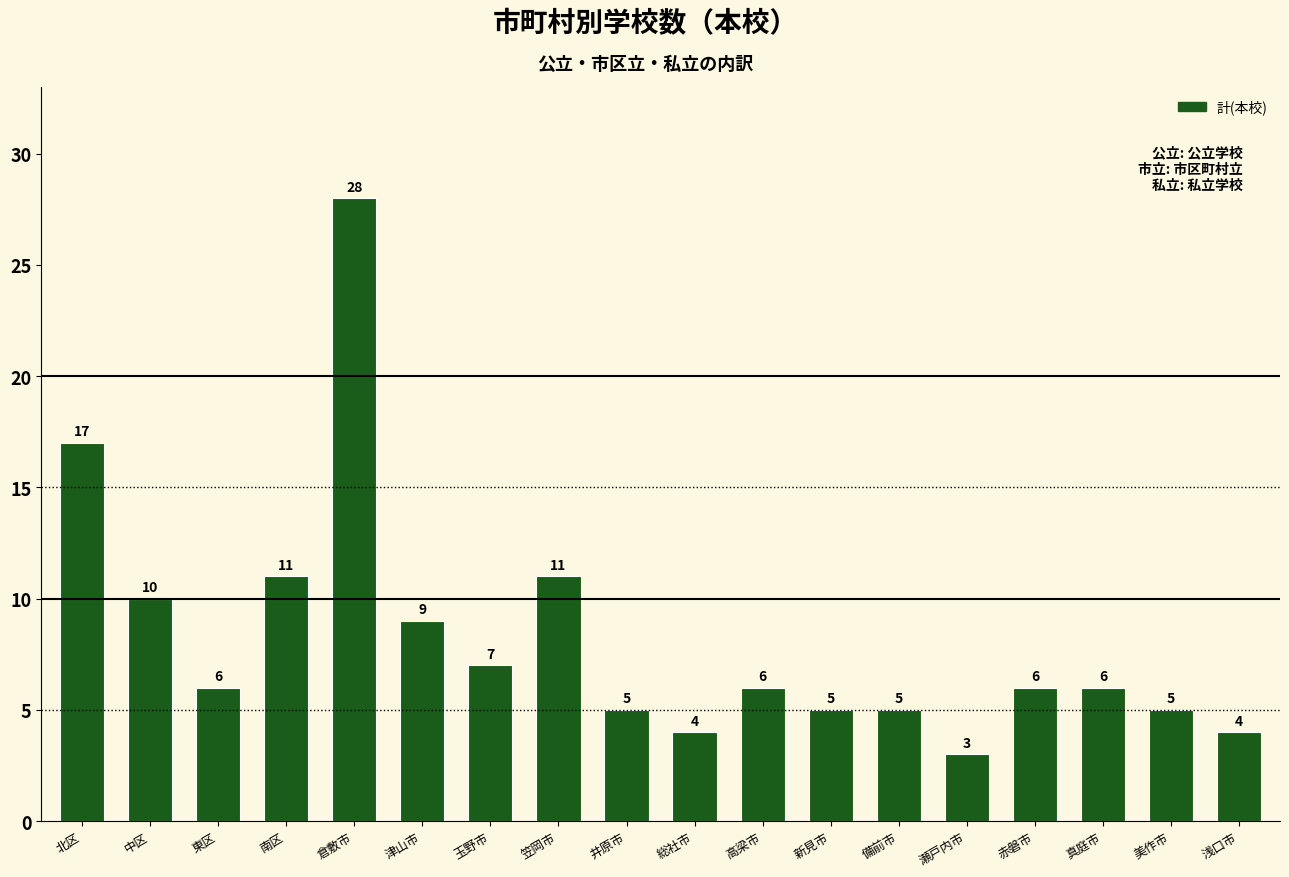

What is the value of the 5th bar from the left?

28